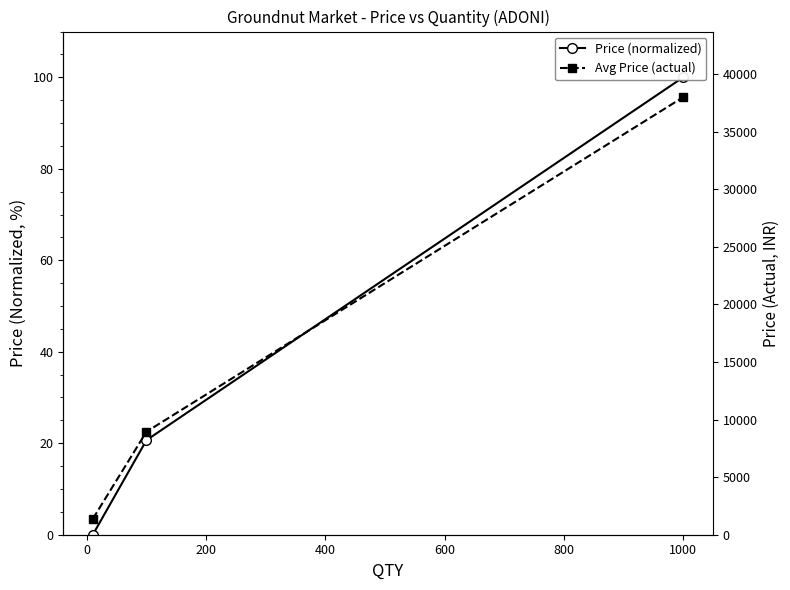

What is the value of the Price (normalized) point at the 2nd from the left?

20.7